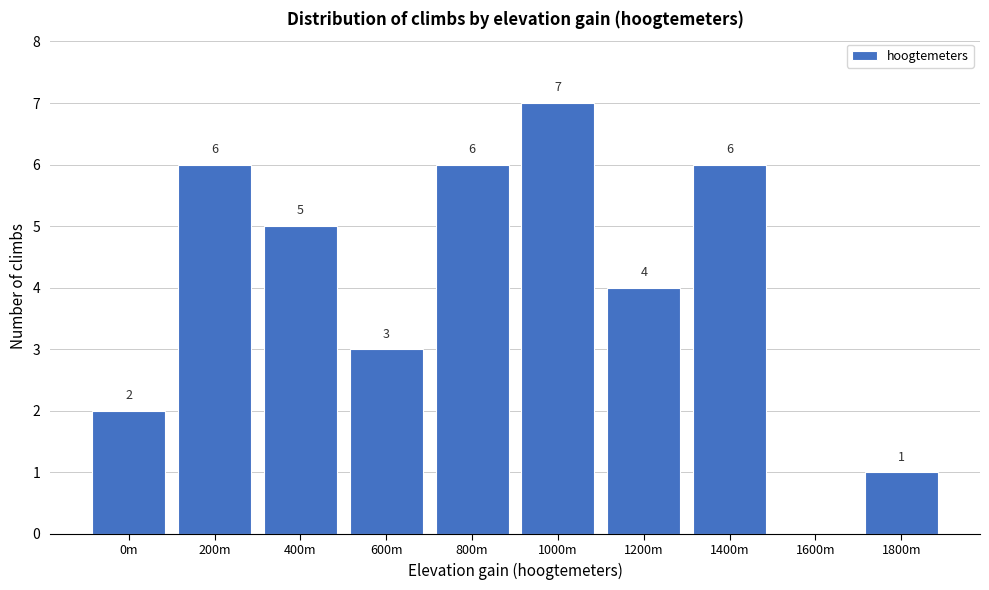

Reading left to right, transcribe all the data shown in this chart.

0m=2	200m=6	400m=5	600m=3	800m=6	1000m=7	1200m=4	1400m=6	1600m=0	1800m=1